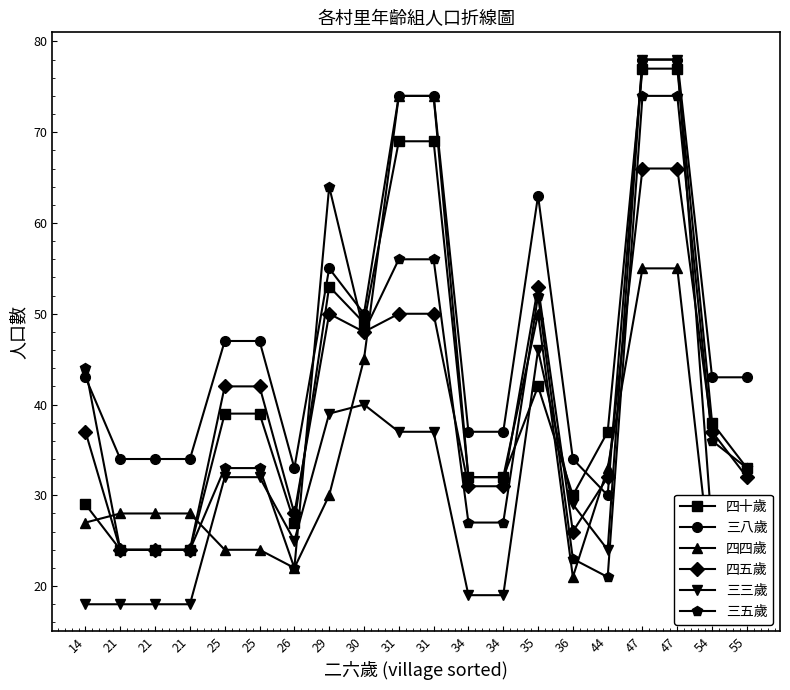

What is the approximate value of 三八歲 at 55, to the nearest 10?

40